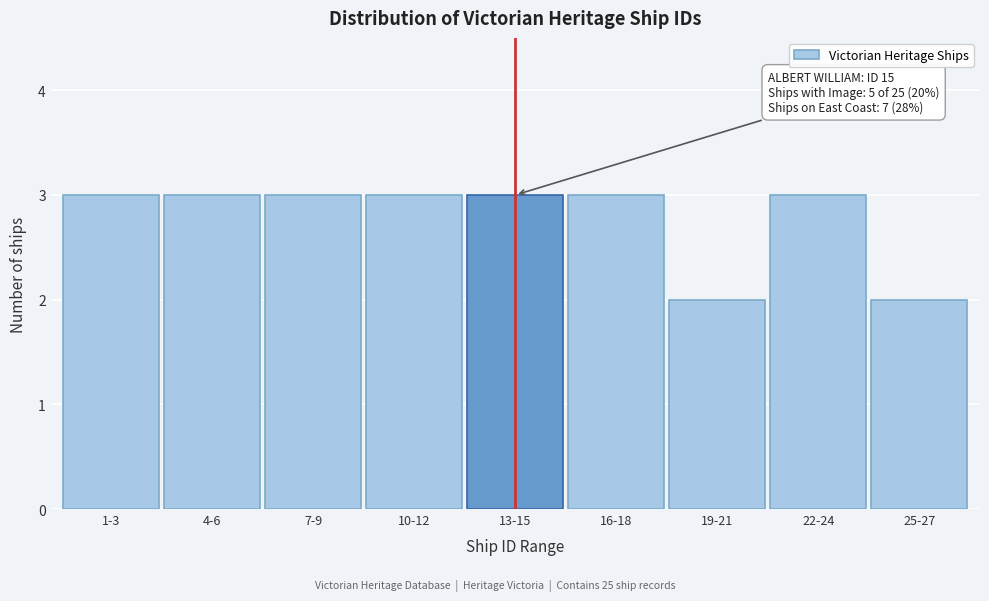

Reading right to left, what are all the values shown in this chart?

25-27=2	22-24=3	19-21=2	16-18=3	13-15=3	10-12=3	7-9=3	4-6=3	1-3=3